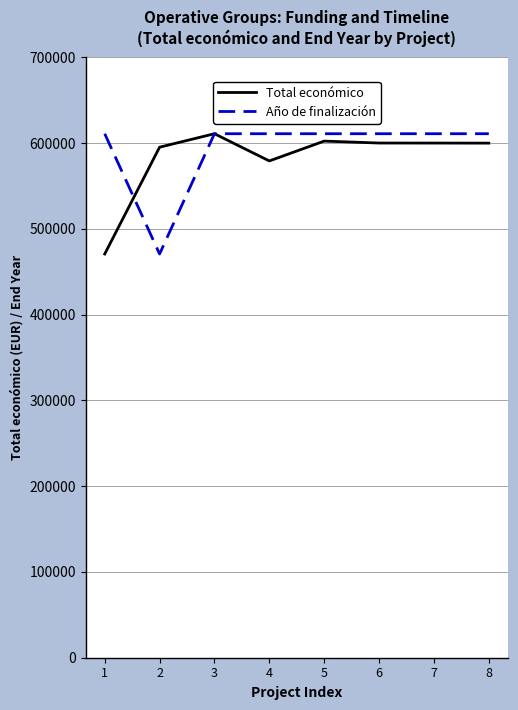

What is the total value across all series at 6?

1210932.0